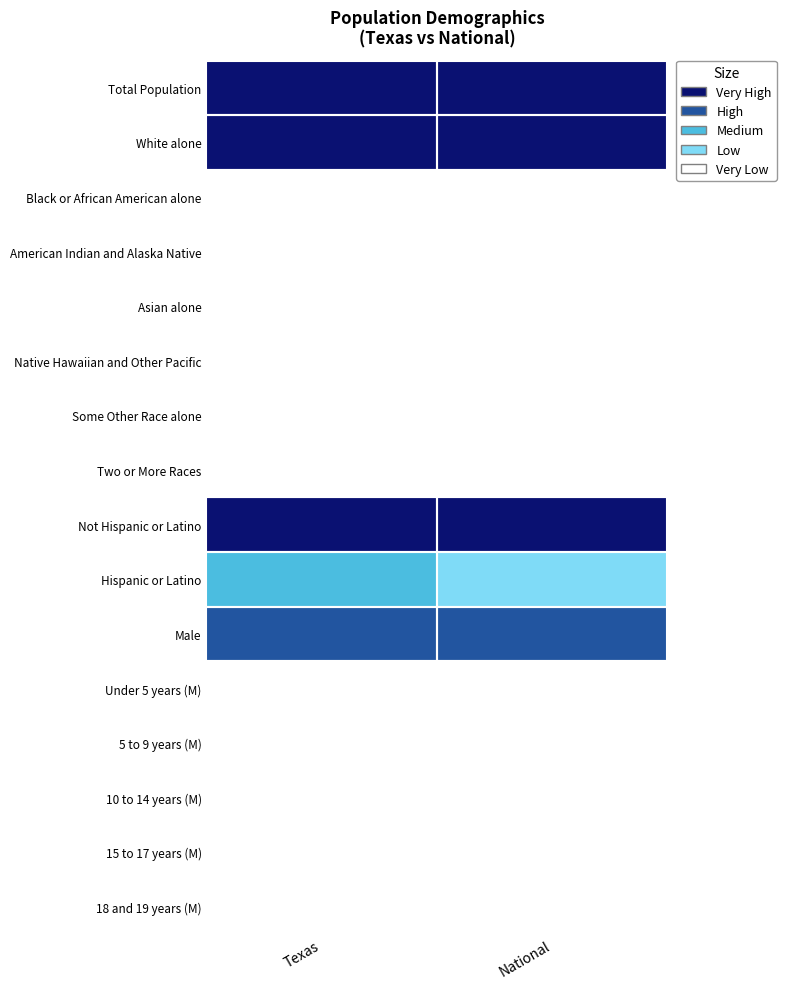

Reading right to left, extract all data points from this chart.

Total Population: National=4	Texas=4
White alone: National=4	Texas=4
Black or African American alone: National=0	Texas=0
American Indian and Alaska Native: National=0	Texas=0
Asian alone: National=0	Texas=0
Native Hawaiian and Other Pacific: National=0	Texas=0
Some Other Race alone: National=0	Texas=0
Two or More Races: National=0	Texas=0
Not Hispanic or Latino: National=4	Texas=4
Hispanic or Latino: National=1	Texas=2
Male: National=3	Texas=3
Under 5 years (M): National=0	Texas=0
5 to 9 years (M): National=0	Texas=0
10 to 14 years (M): National=0	Texas=0
15 to 17 years (M): National=0	Texas=0
18 and 19 years (M): National=0	Texas=0